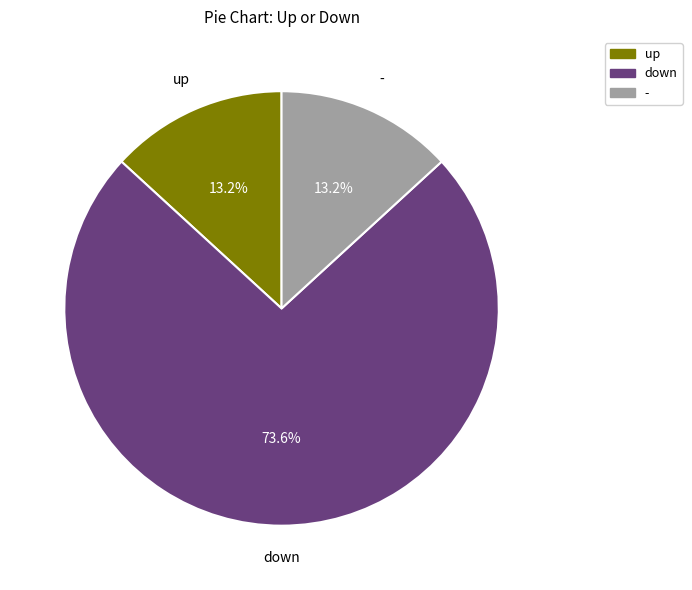

Approximately how many times larger is the value at up compared to -?

1.0